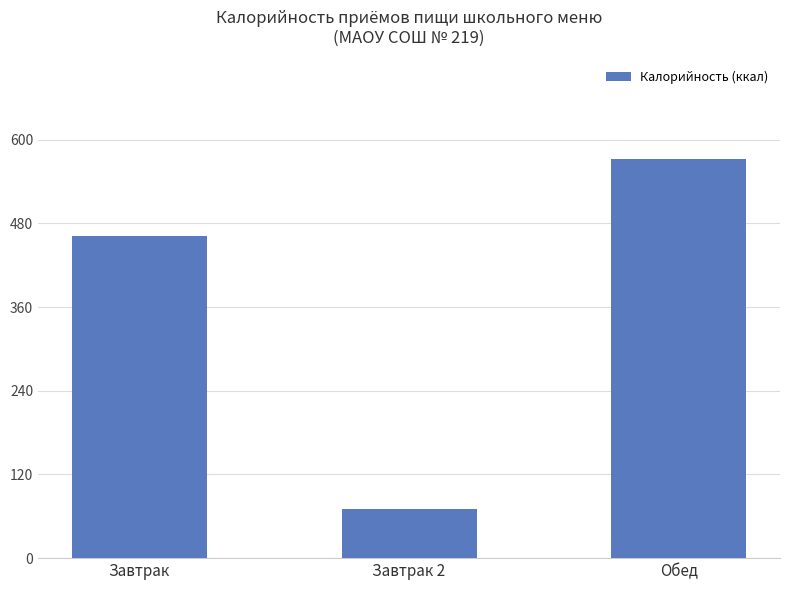

List the labels in order of value, largest first.

Обед, Завтрак, Завтрак 2